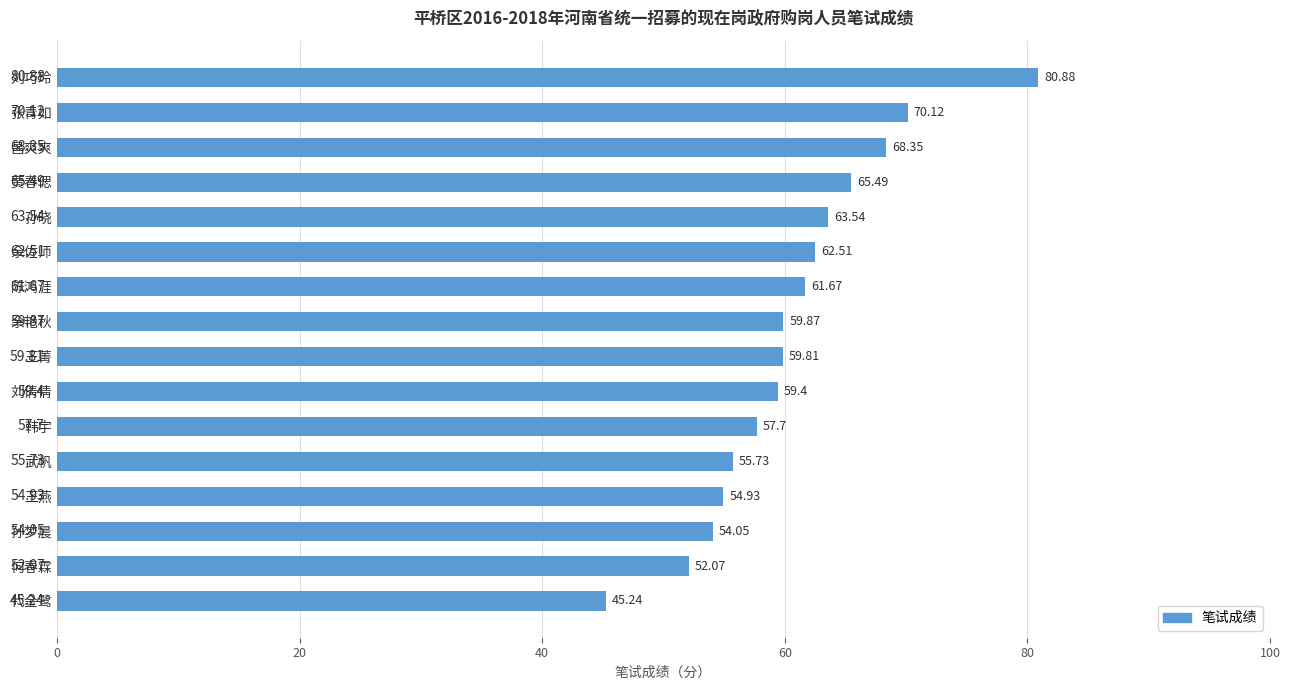

What is the ratio of the value at 孙晓 to the value at 王菁?

1.1